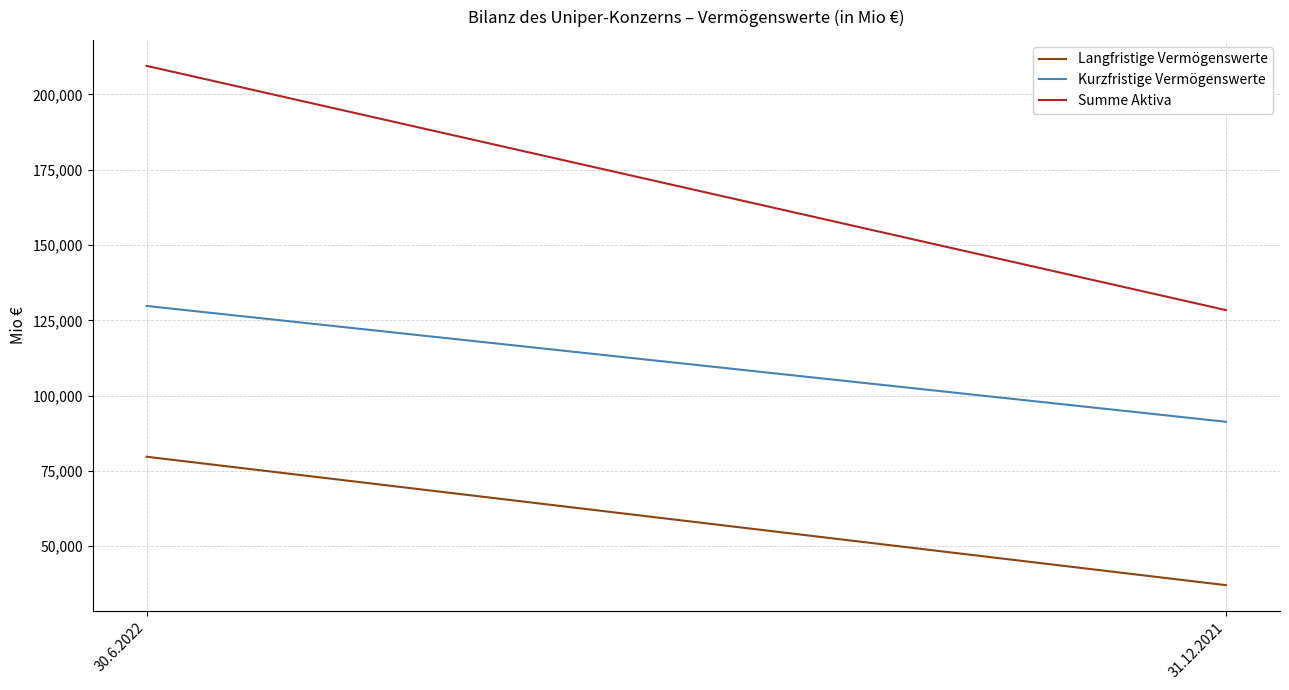

Which category has the lowest value across all series?

31.12.2021